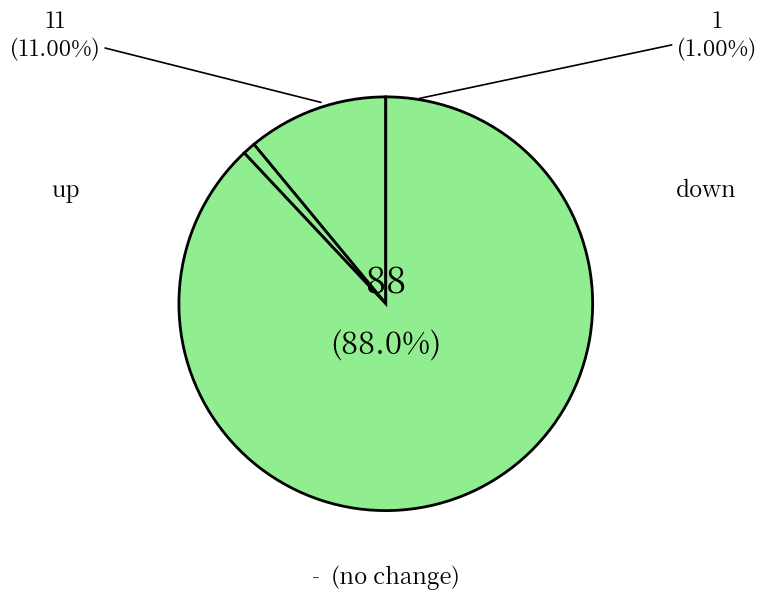

Does - account for over 50% of the chart?

Yes